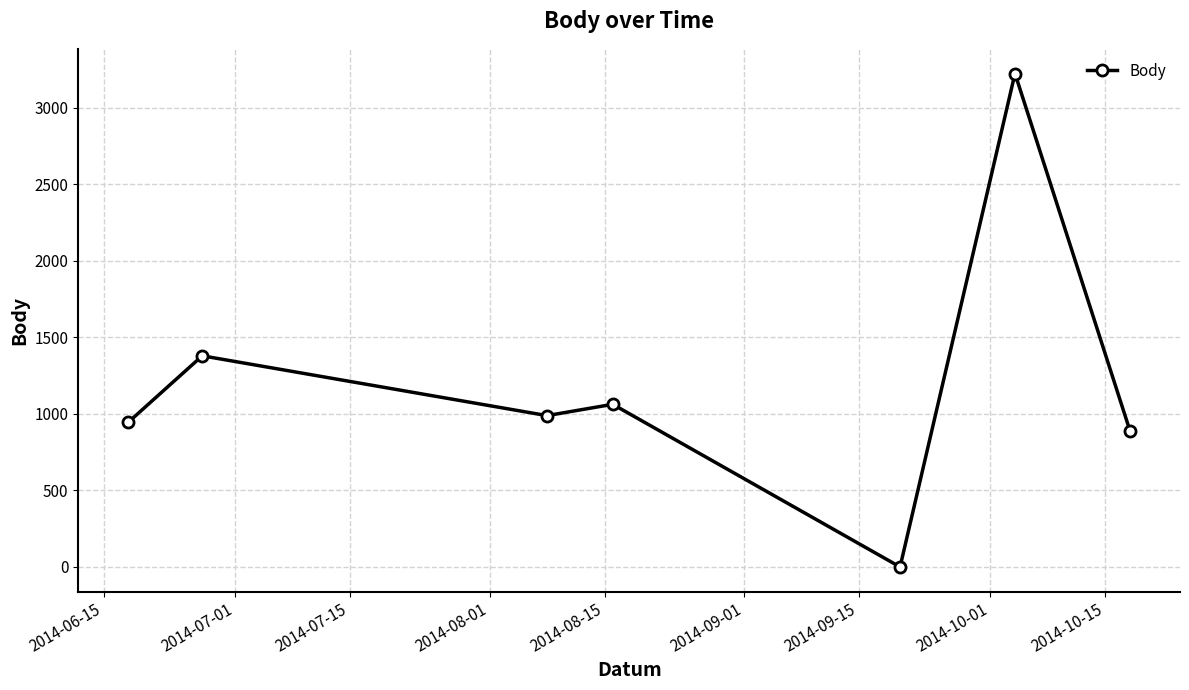

Reading left to right, extract all data points from this chart.

946	1380	989	1063	0	3225	891